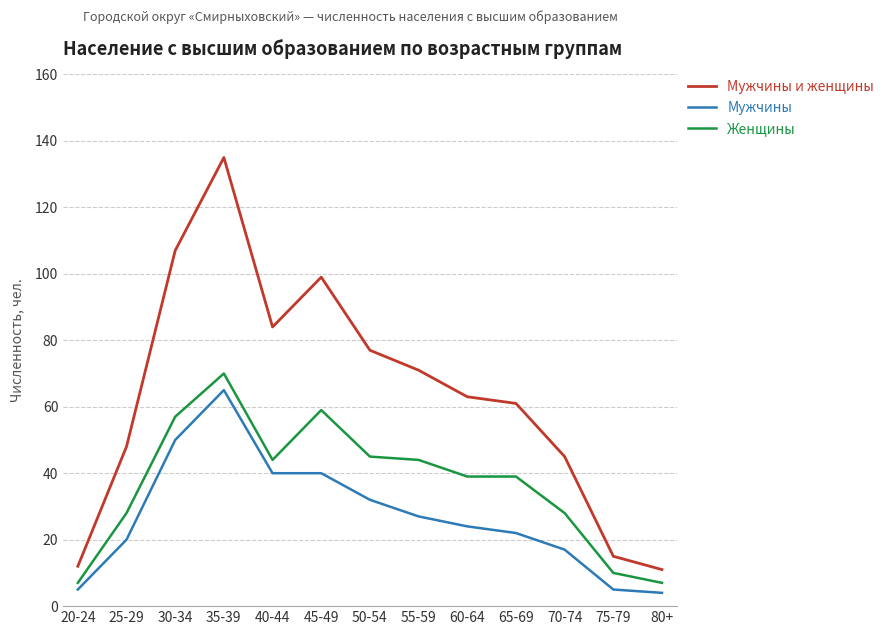

Which category has the highest value across all series?

35-39